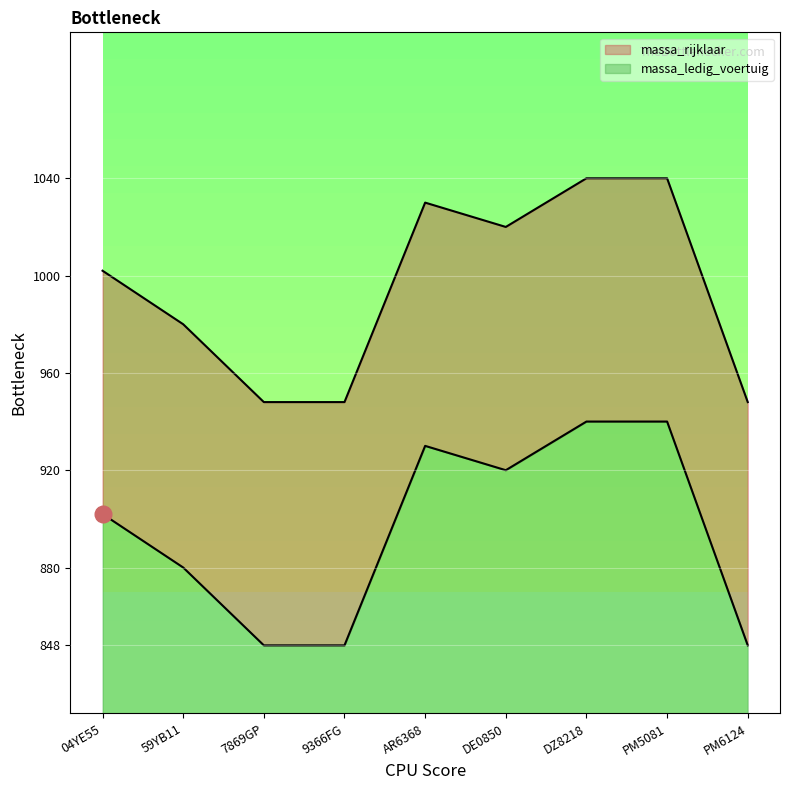

What is the average value of the massa_rijklaar series?

895